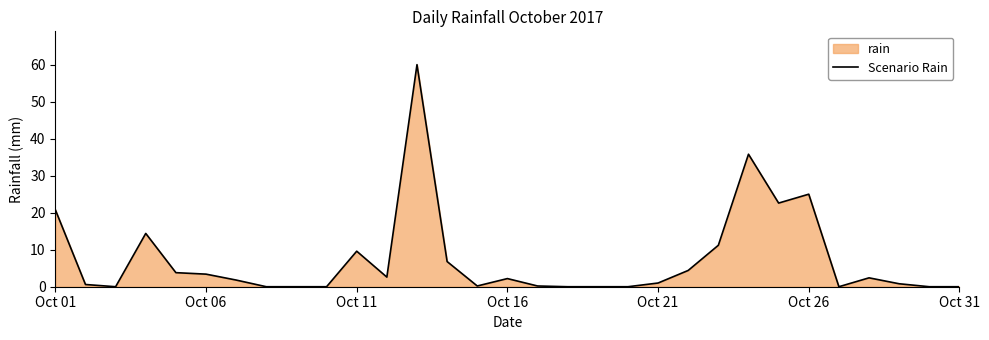

What is the difference between the maximum and minimum values?

60.0